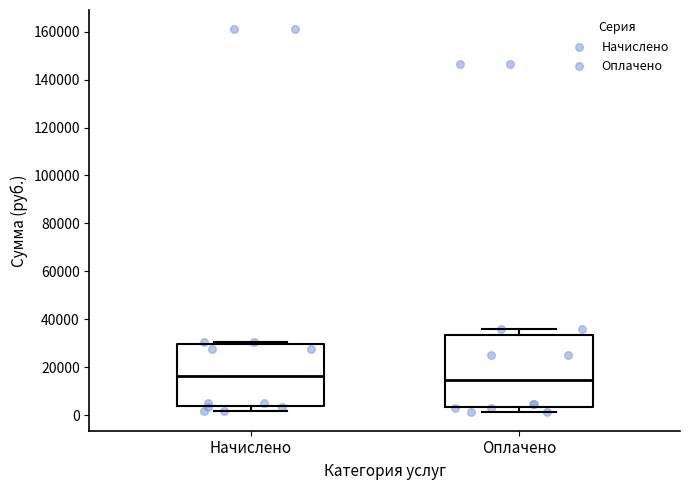

Comparing the boxes themselves (not the whiskers), which one is the tallest?

Оплачено